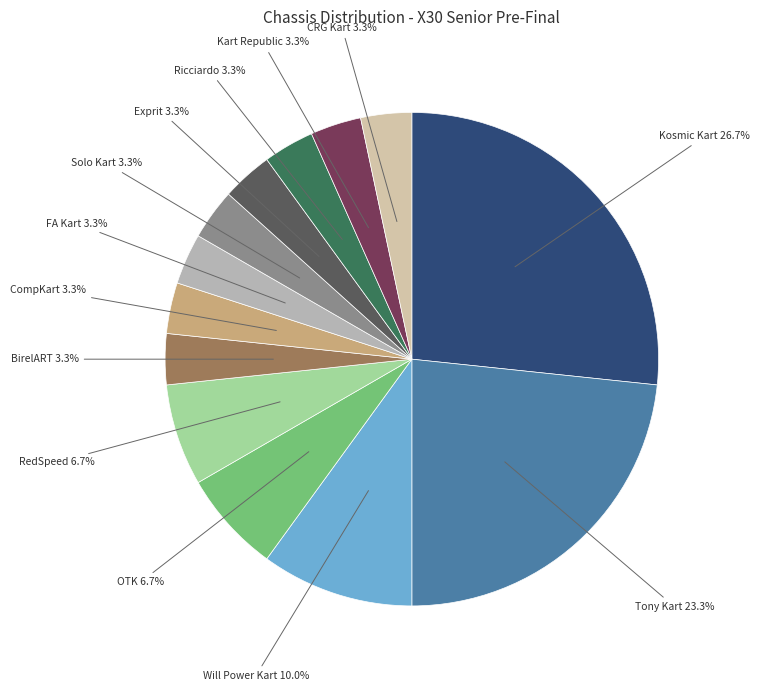

Count the number of slices in the pie.

13